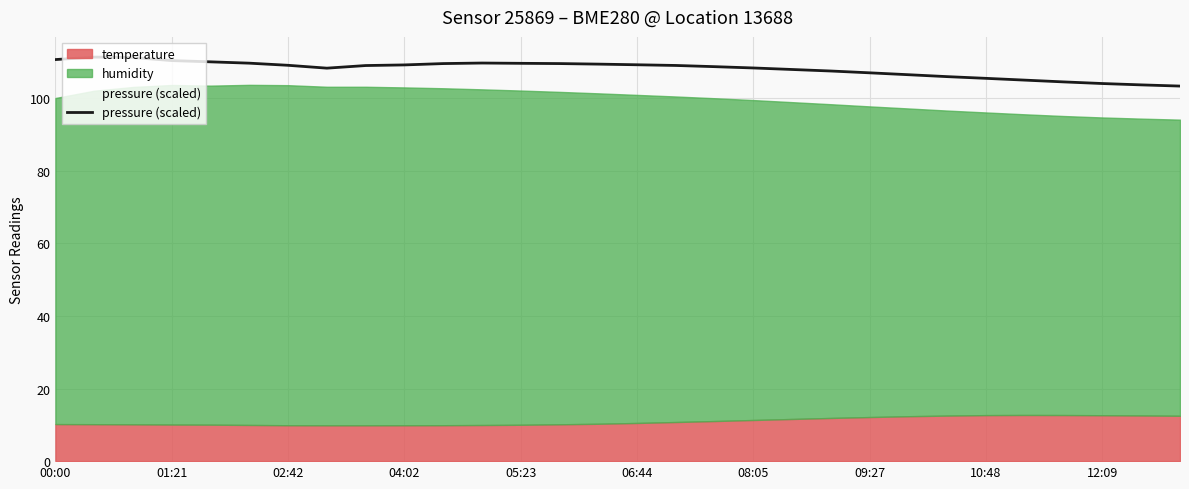

What is the average value?

108.1